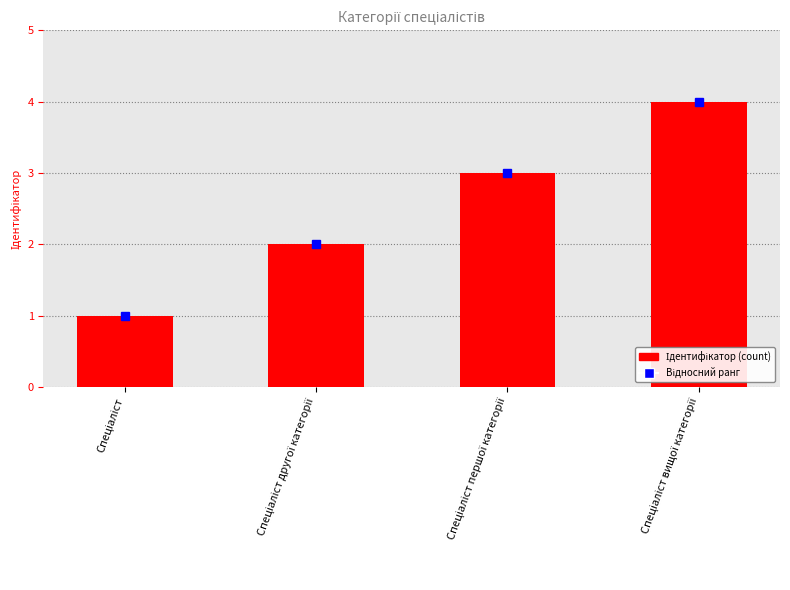

What is the sum of all values?

10